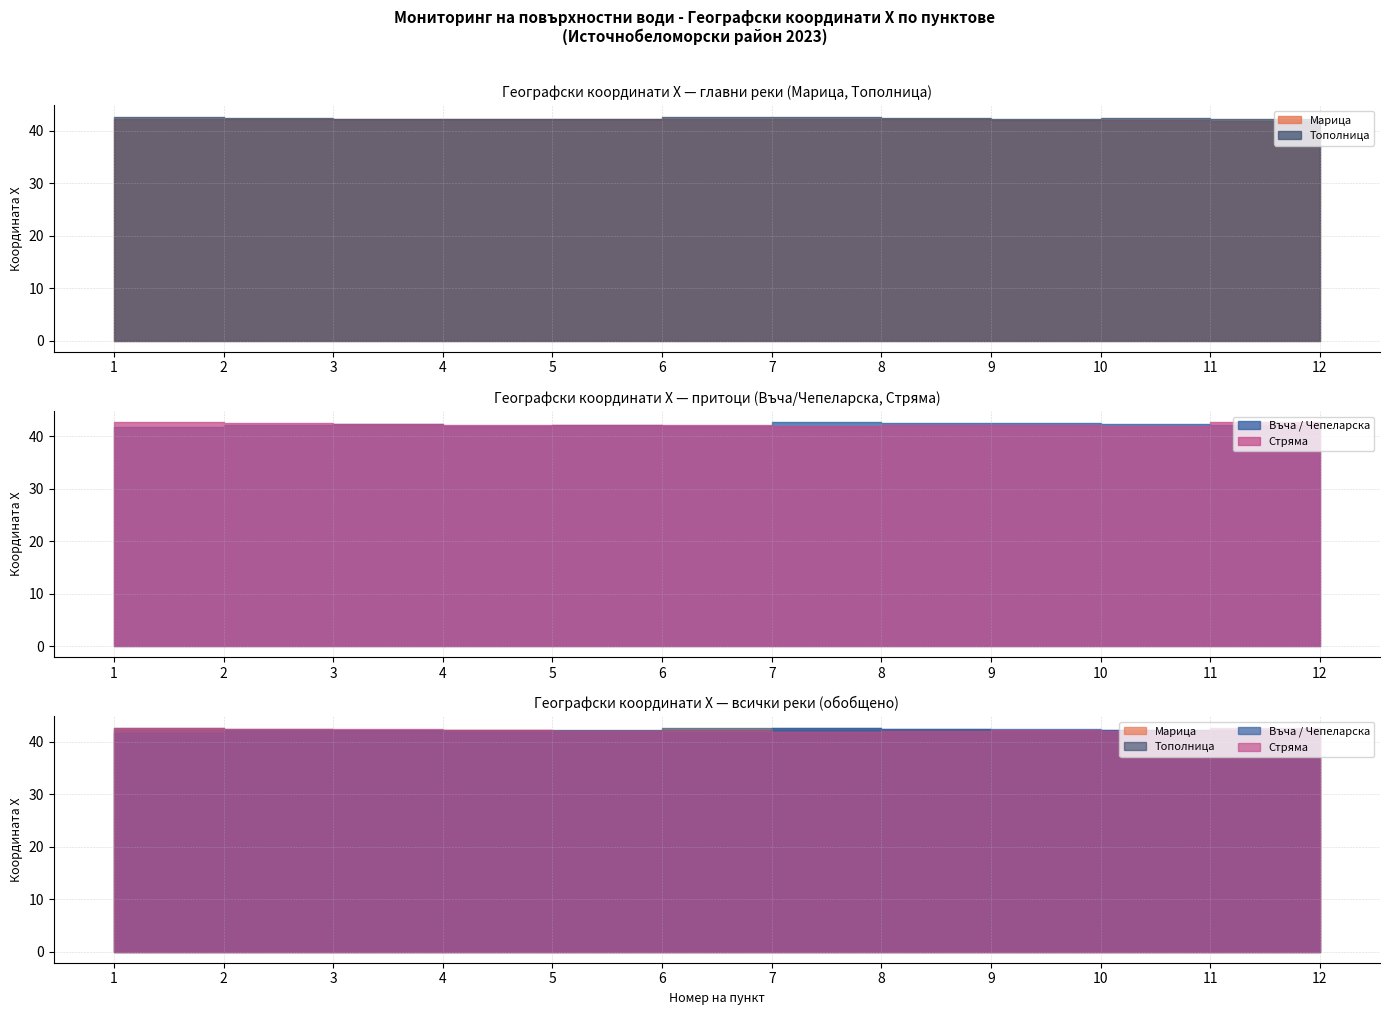

Reading left to right, transcribe all the data shown in this chart.

Марица: 42.3	42.3	42.2	42.2	42.1	42.2	42.2	42.2	42.1	42.1	41.9	41.8
Тополница: 42.6	42.5	42.3	42.2	42.2	42.7	42.7	42.4	42.2	42.3	42.2	42.1
Въча / Чепеларска: 41.7	42.1	42.3	41.9	42.1	41.9	42.7	42.5	42.5	42.3	42.2	41.9
Стряма: 42.7	42.5	42.4	42.2	42.1	42.1	41.9	42.1	42.2	42.0	42.6	42.5